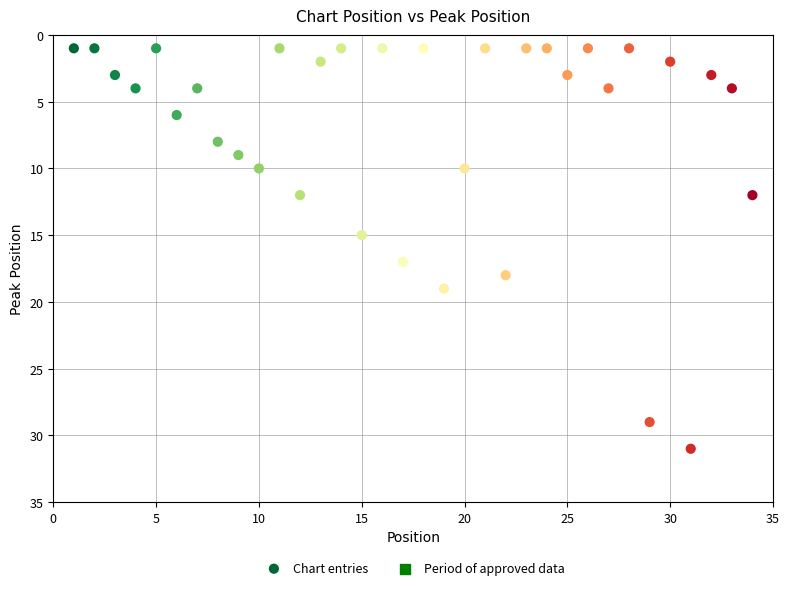

What is the range of Y values (max minus min)?

30